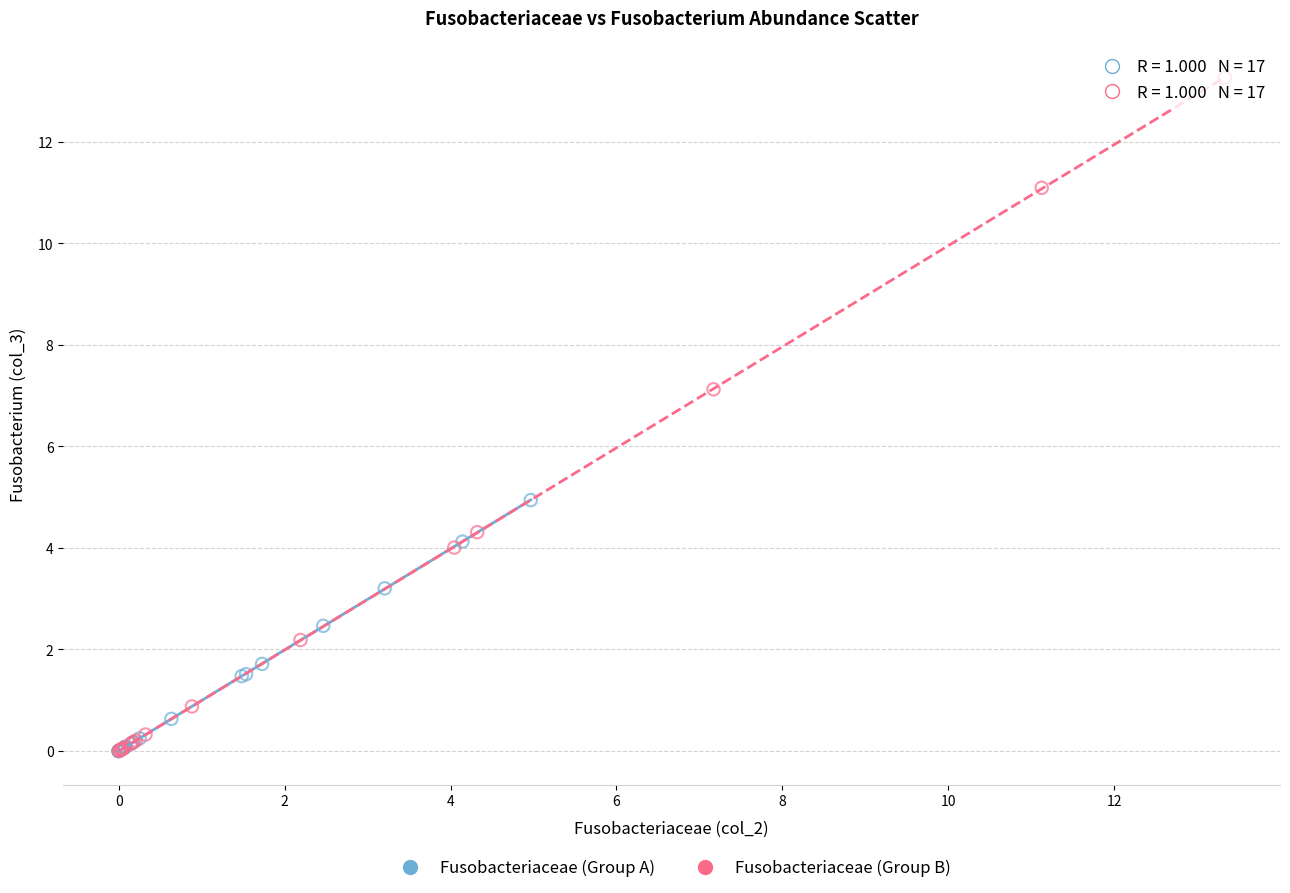

Which series contains the highest Y value?

Fusobacteriaceae (Group B)